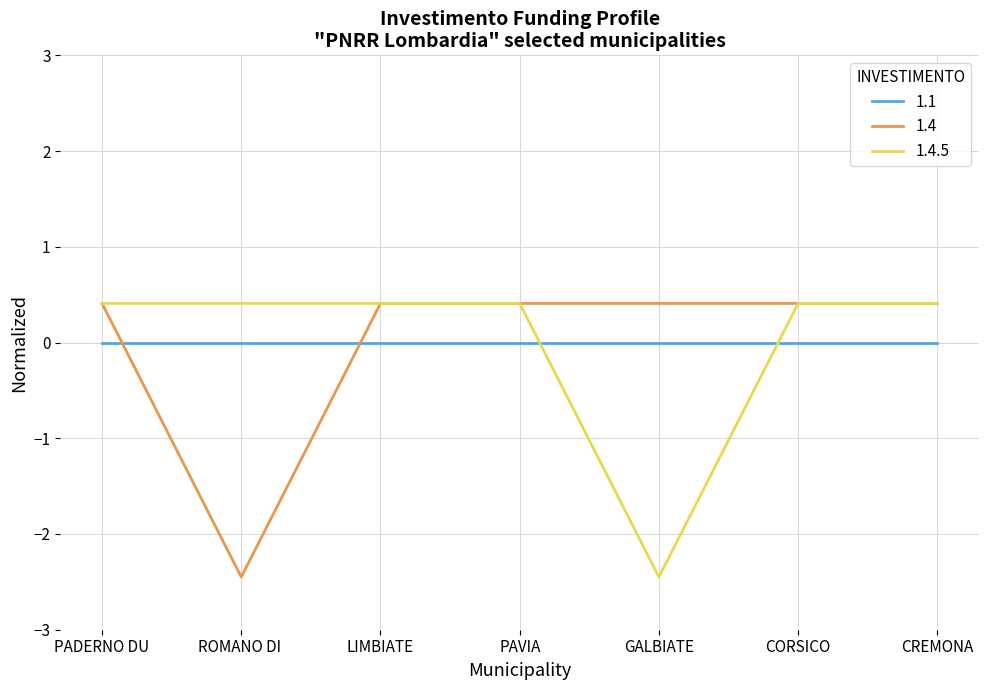

True or false: 1.4.5 has a value of 0.7 at CORSICO.

False